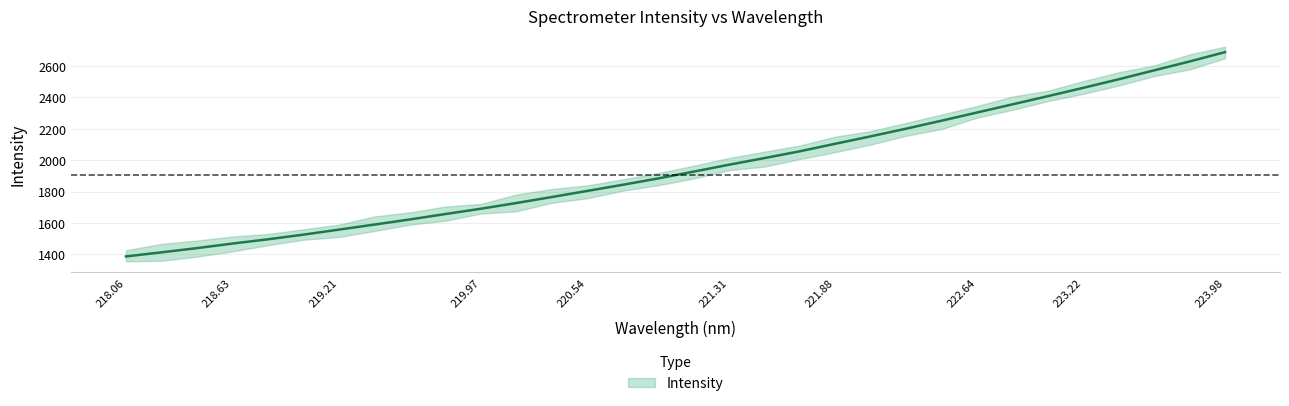

Which category has the lowest value across all series?

218.06